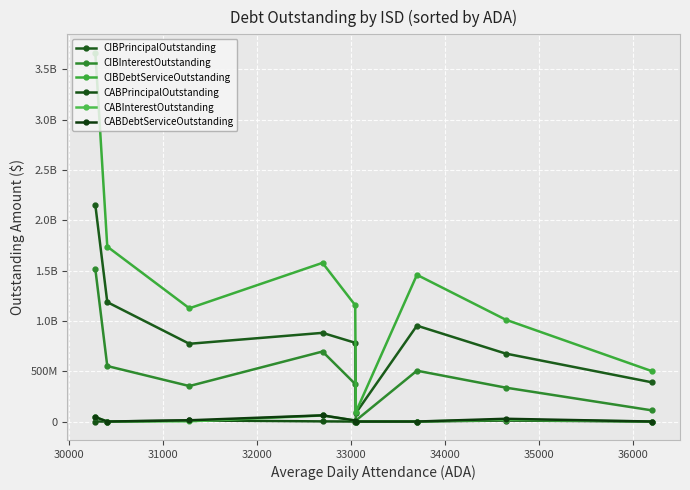

What is the greatest value displayed?

3663198755.1